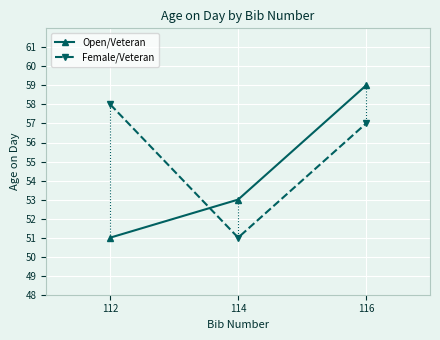

Rank the series at 112 from highest to lowest value.

Female/Veteran, Open/Veteran